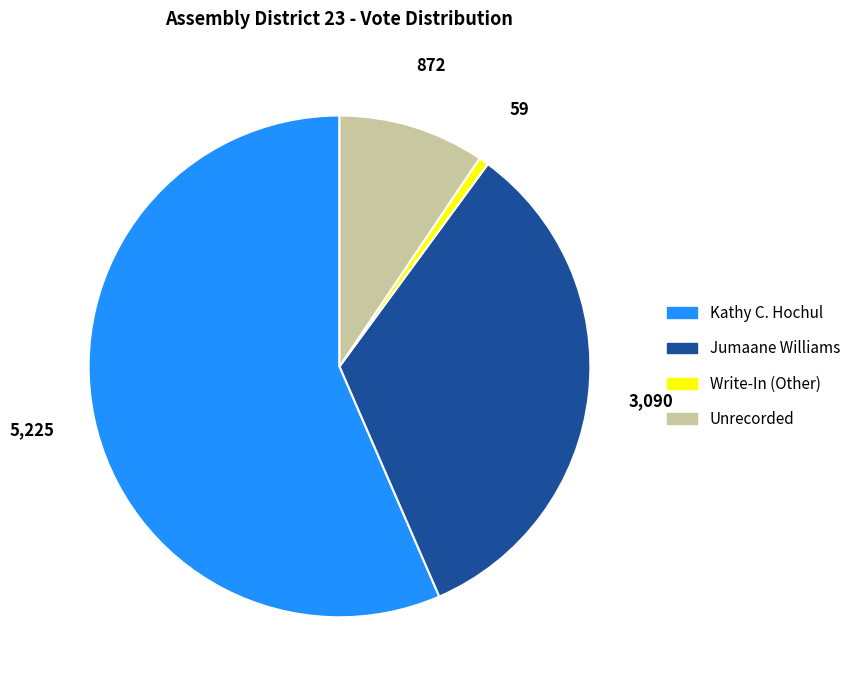

Does any single category account for the majority?

Yes